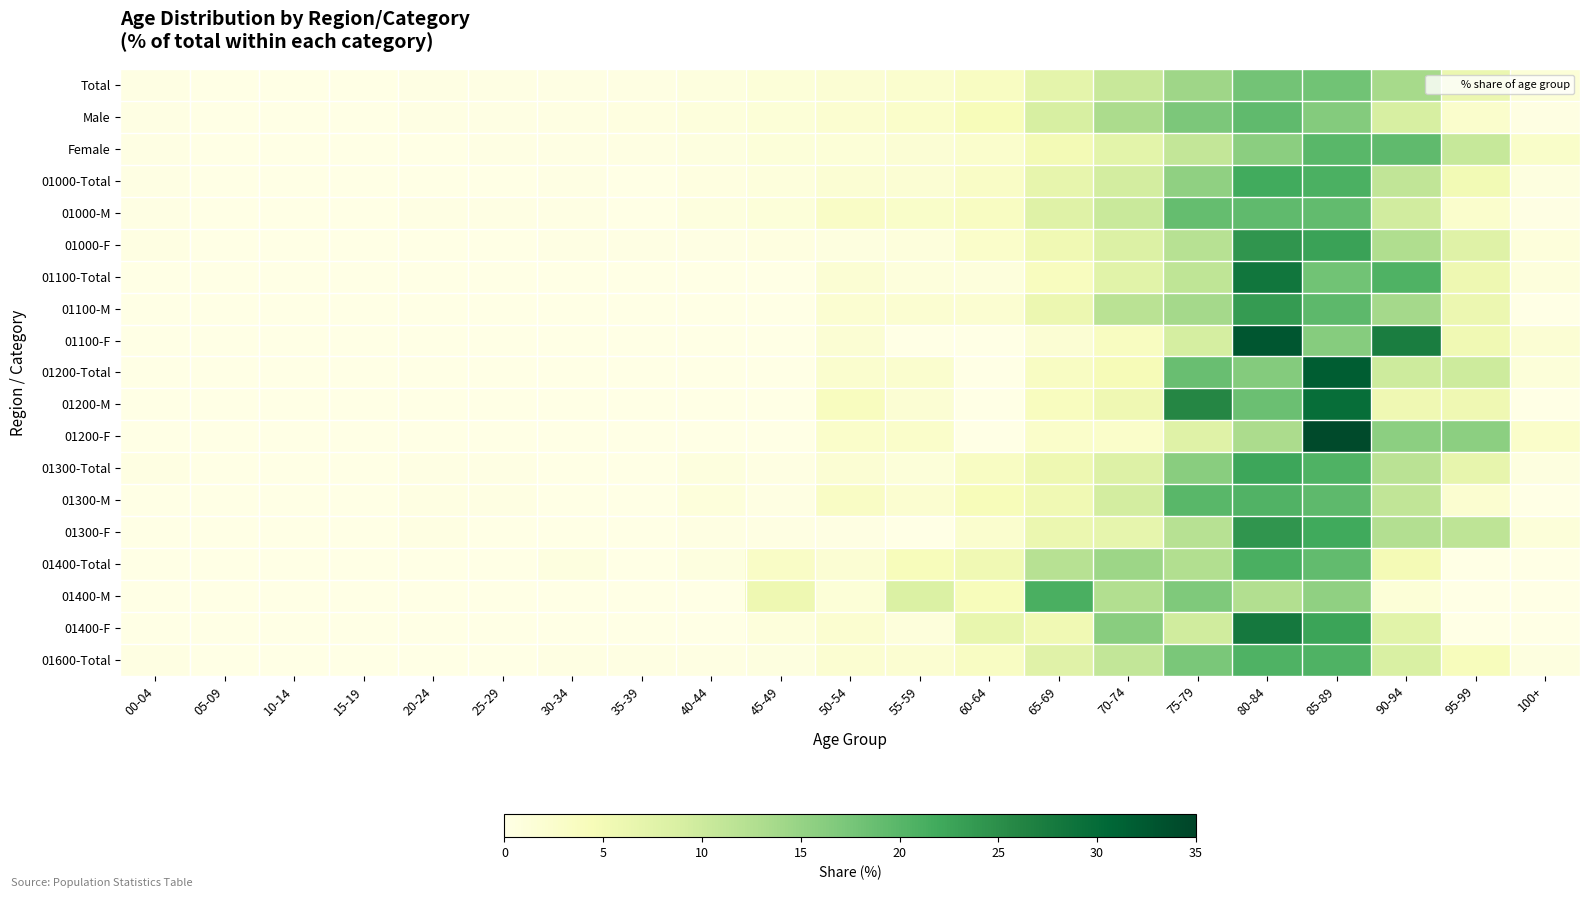

Which category has the lowest value across all series?

05-09